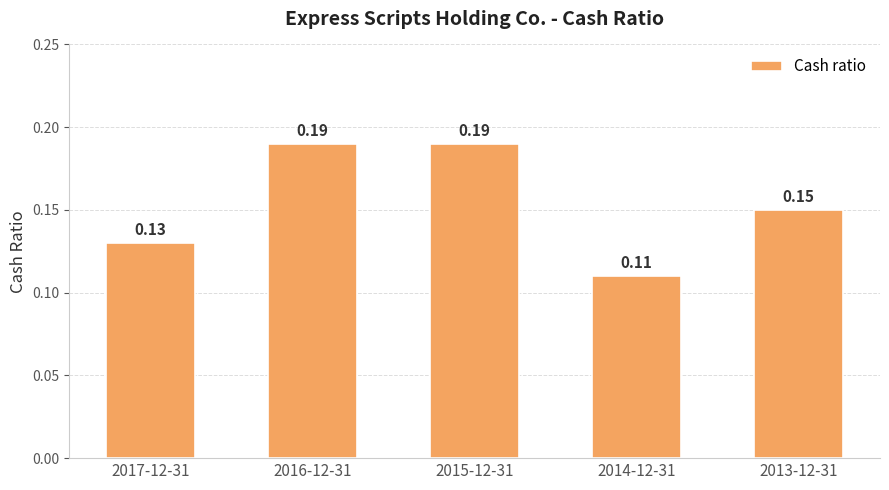

What is the sum of the values at 2016-12-31 and 2017-12-31?

0.3